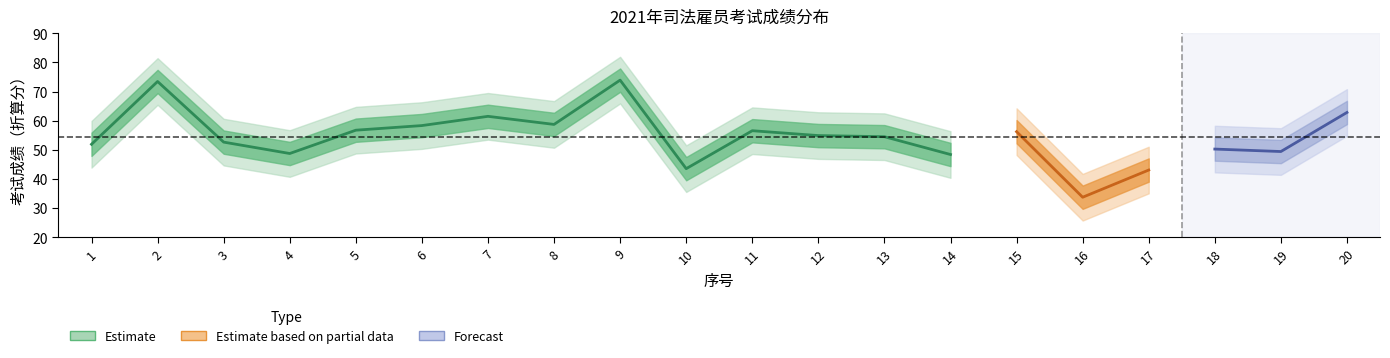

Reading left to right, transcribe all the data shown in this chart.

score_center: 51.9	73.5	52.7	48.8	56.8	58.3	61.5	58.7	73.9	43.6	56.6	54.9	54.5	48.4	56.2	33.8	43.1	50.3	49.4	62.8
score_upper1: 55.9	77.5	56.7	52.8	60.8	62.3	65.5	62.7	77.9	47.6	60.6	58.9	58.5	52.4	60.2	37.8	47.1	54.3	53.4	66.8
score_lower1: 47.9	69.5	48.7	44.8	52.8	54.3	57.5	54.7	69.9	39.6	52.6	50.9	50.5	44.4	52.2	29.8	39.1	46.3	45.4	58.8
score_upper2: 59.9	81.5	60.7	56.8	64.8	66.3	69.5	66.7	81.9	51.6	64.6	62.9	62.5	56.4	64.2	41.8	51.1	58.3	57.4	70.8
score_lower2: 43.9	65.5	44.7	40.8	48.8	50.3	53.5	50.7	65.9	35.6	48.6	46.9	46.5	40.4	48.2	25.8	35.1	42.3	41.4	54.8